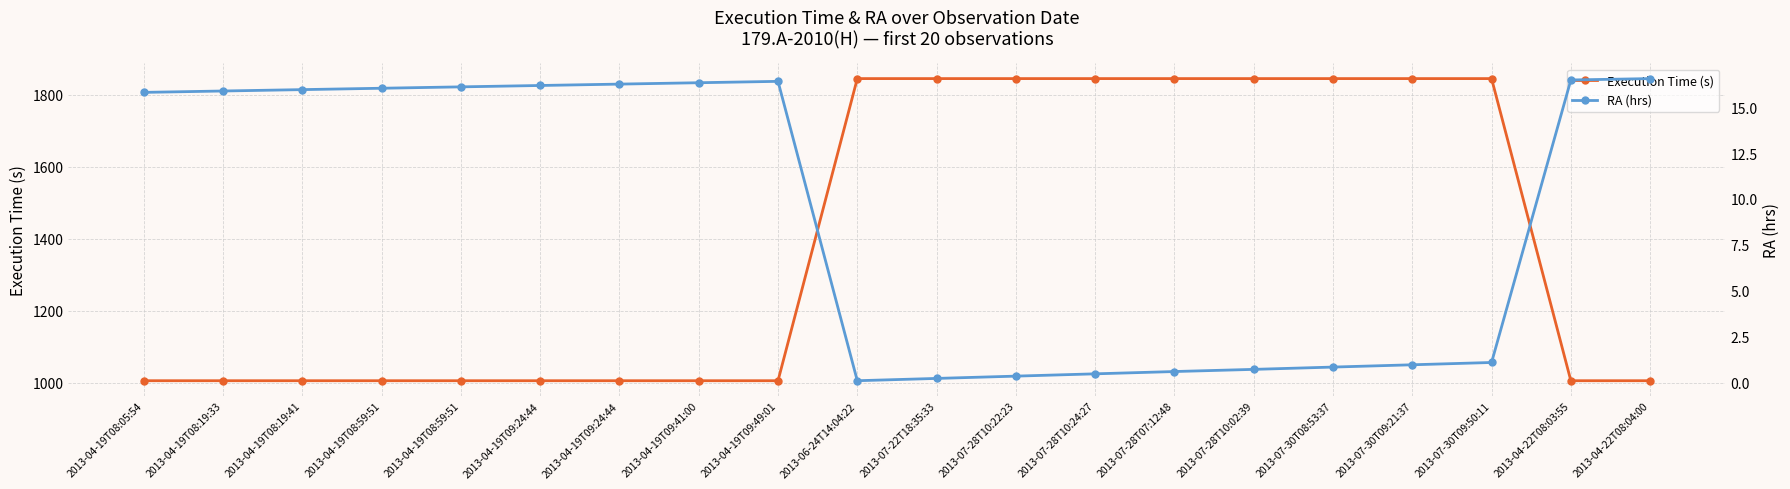

What is the total value across all series at 2013-07-30T09:50:11?

1846.1